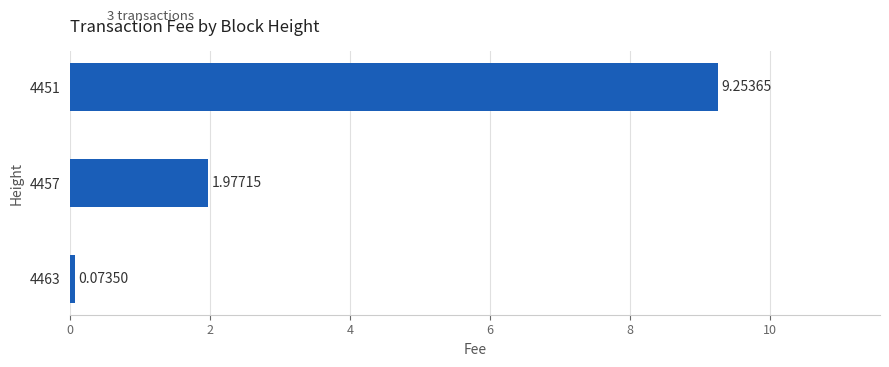

Between 4451 and 4457, which is larger?

4451